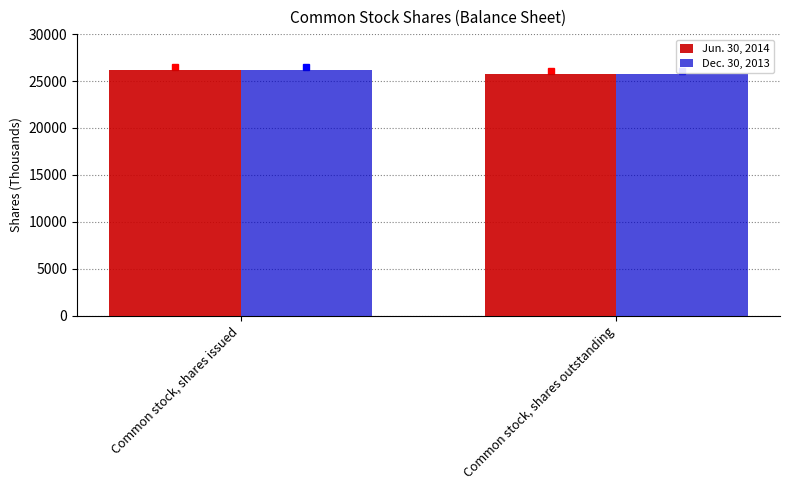

What is the sum of the Dec. 30, 2013 values at Common stock, shares outstanding and Common stock, shares issued?

51987